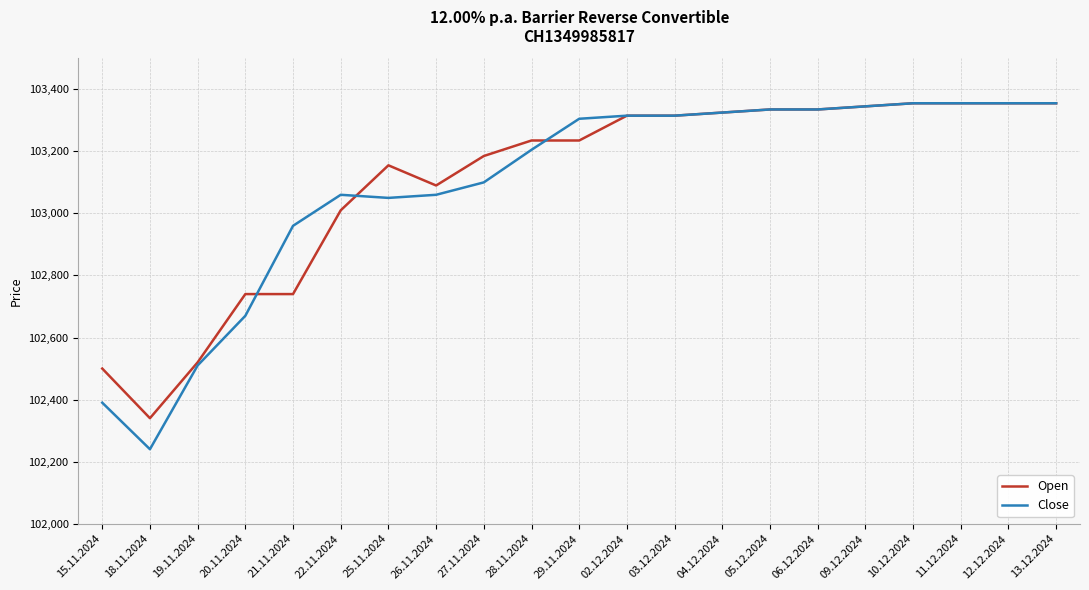

Rank the series at 21.11.2024 from lowest to highest value.

Open, Close